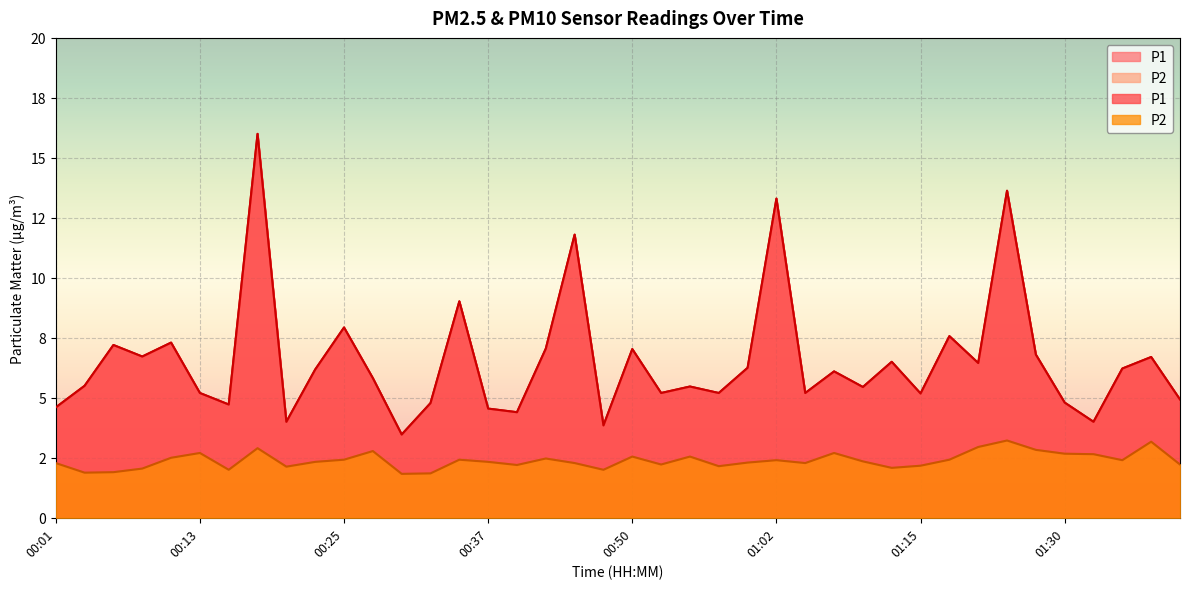

List the series in order of their peak value, highest first.

P1, P2